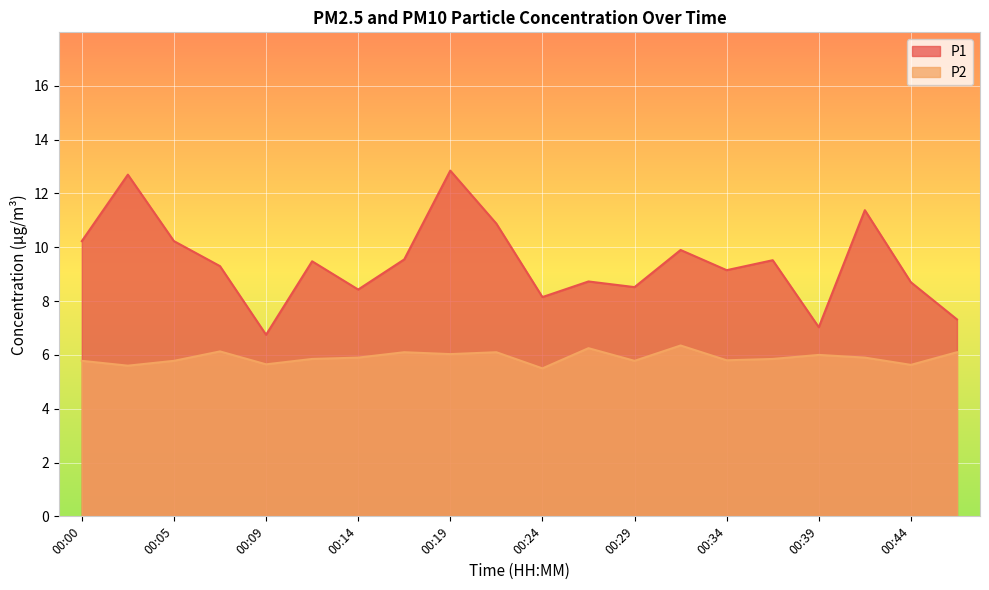

At which category does P1 reach its first local peak?

00:02